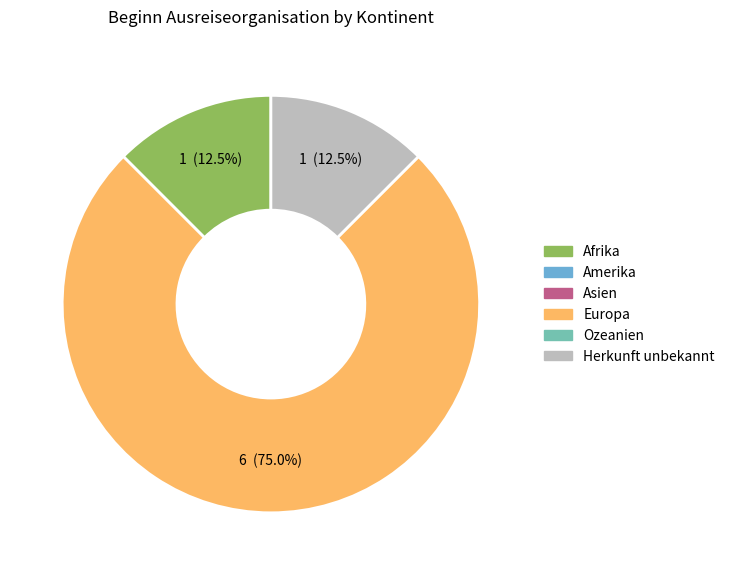

Is there a majority slice in this chart?

Yes